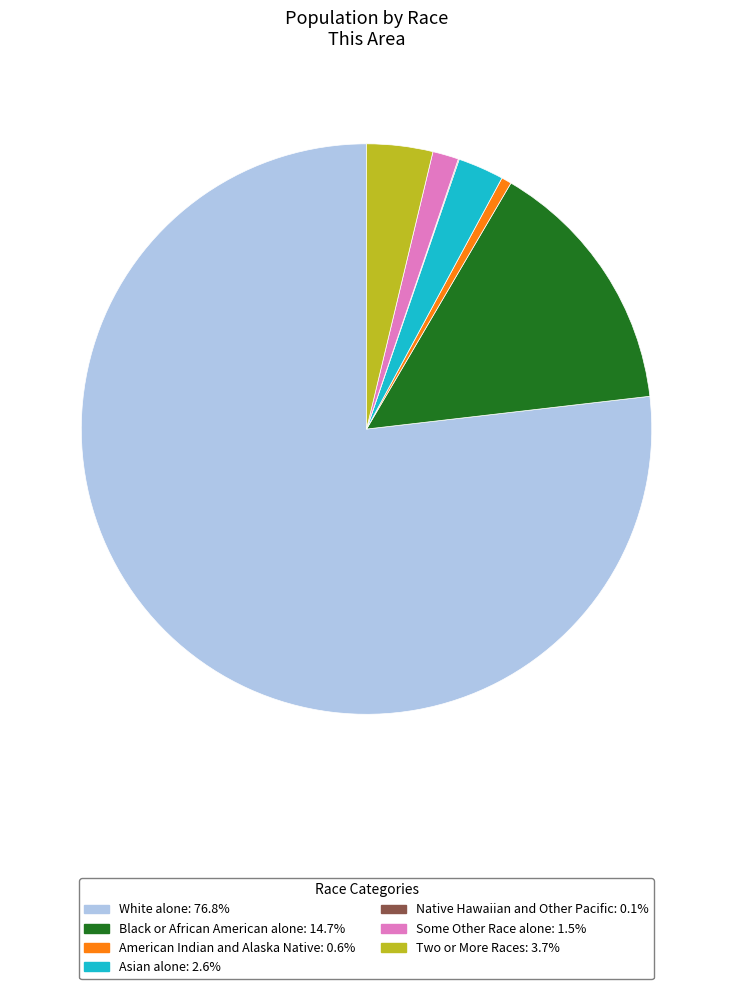

Approximately how many times larger is the value at Two or More Races: 3.7% compared to Asian alone: 2.6%?

1.4